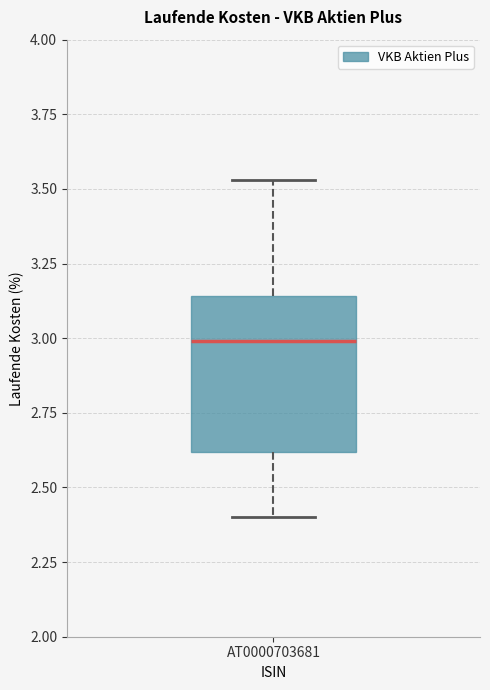

Transcribe this box plot: give where the median line is, the range the box spans, and where the two whiskers end, as read against the y-axis. The values are not printed on the chart, so give them approximately, as read against the axis.

median 3.00, box 2.60 to 3.15, whiskers 2.40 to 3.55